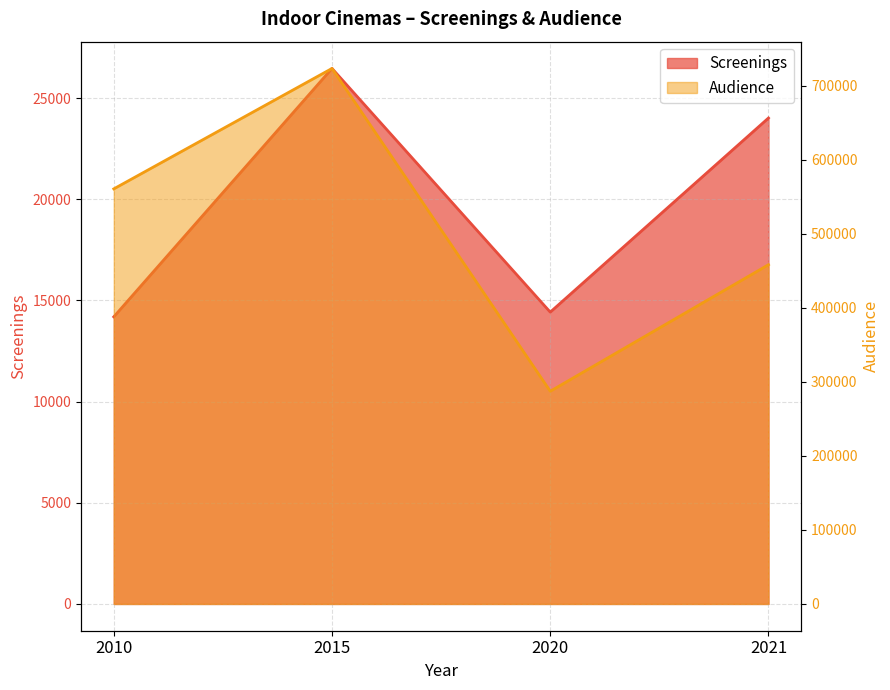

Is it true that Screenings equals 24017 at 2021?

True